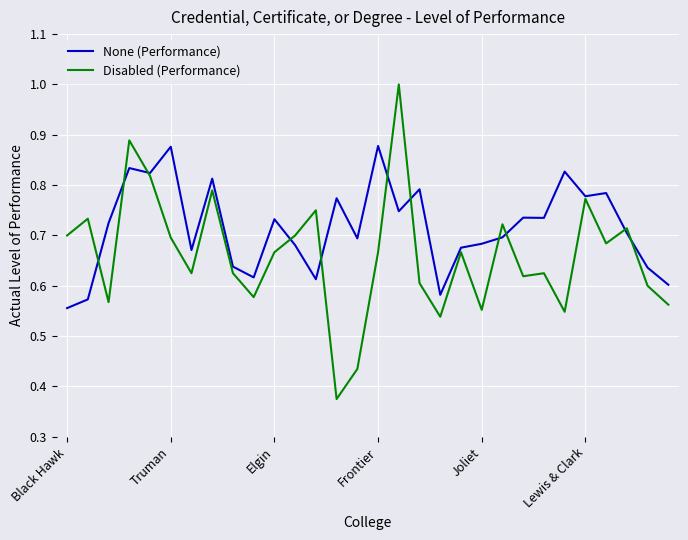

Which series has the largest total across all categories?

None (Performance)